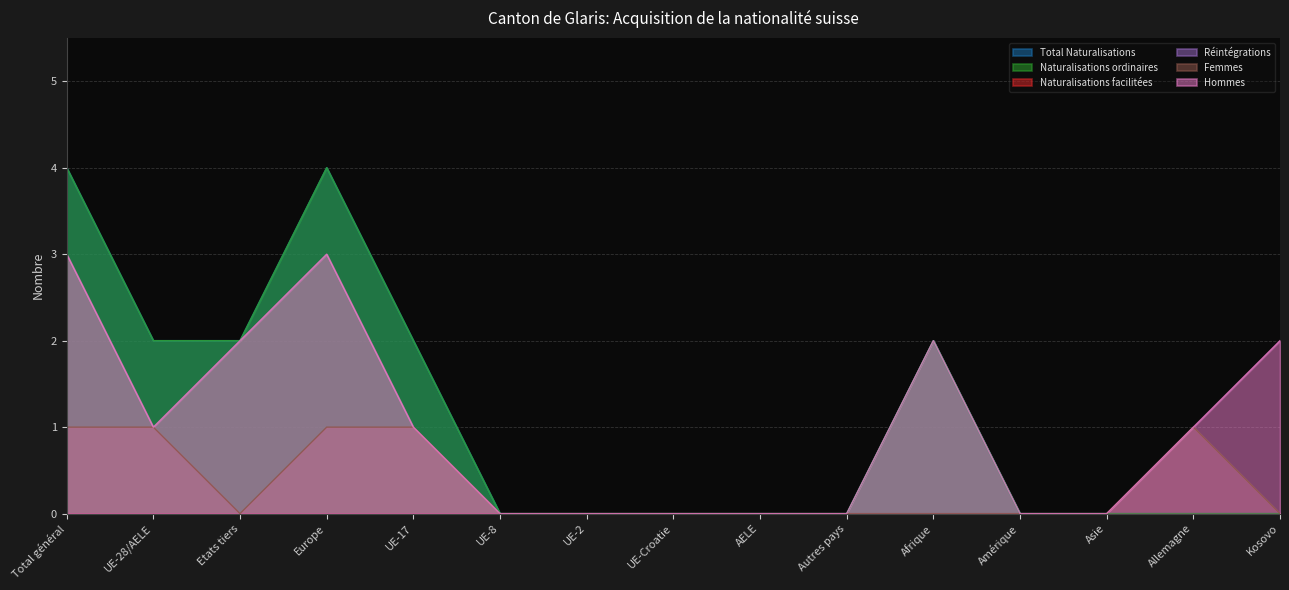

Between UE-28/AELE and UE-Croatie, which is larger?

UE-28/AELE